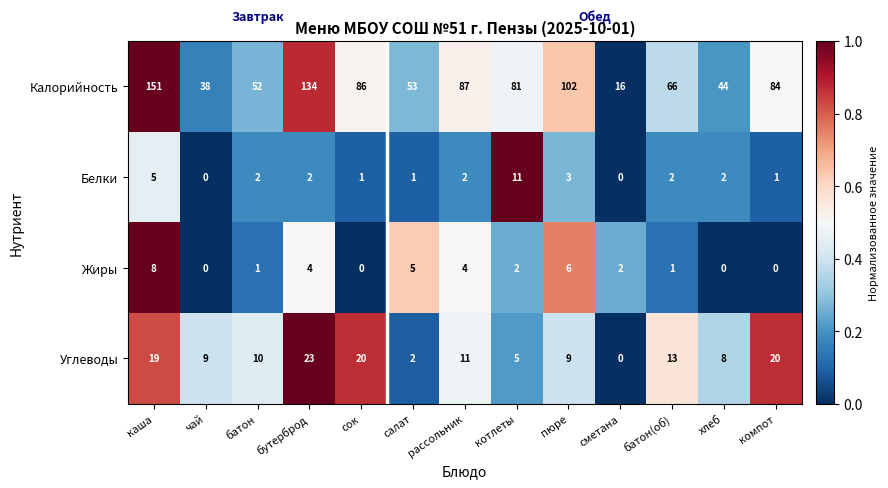

Rank the series at сок from highest to lowest value.

Калорийность, Углеводы, Белки, Жиры